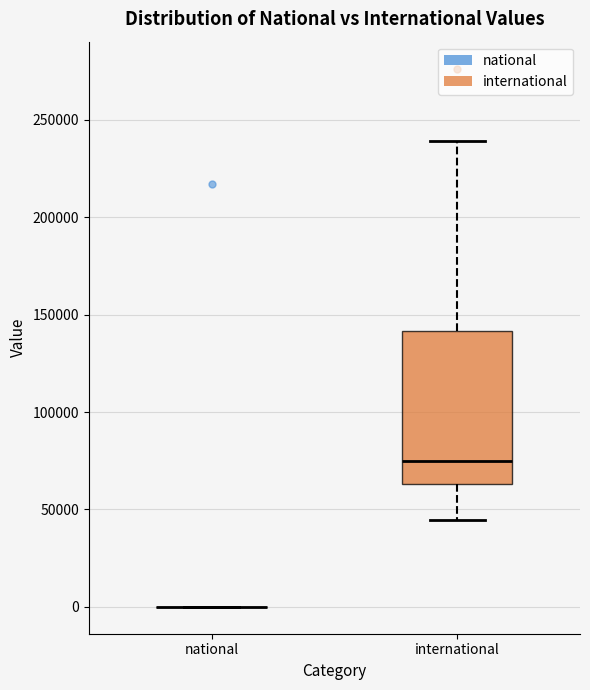

Reading left to right, read every box against the y-axis: the position of its median line, the range the box covers, and the ends of its whiskers. The values are not printed on the chart, so give them approximately, as read against the axis.

national: box collapsed to a line at 0, whiskers 0 to 0
international: median 75000, box 65000 to 140000, whiskers 45000 to 240000